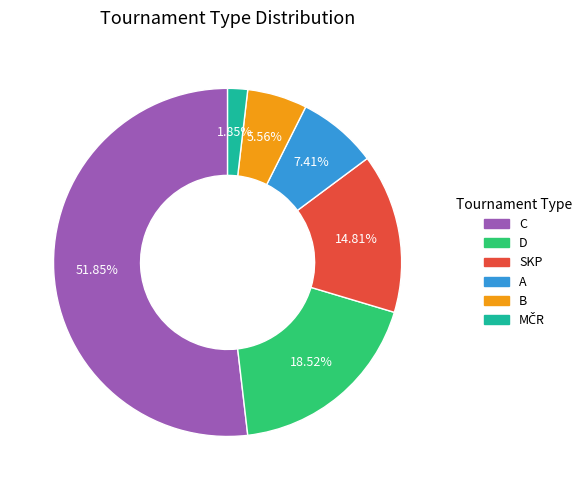

Between D and A, which is larger?

D